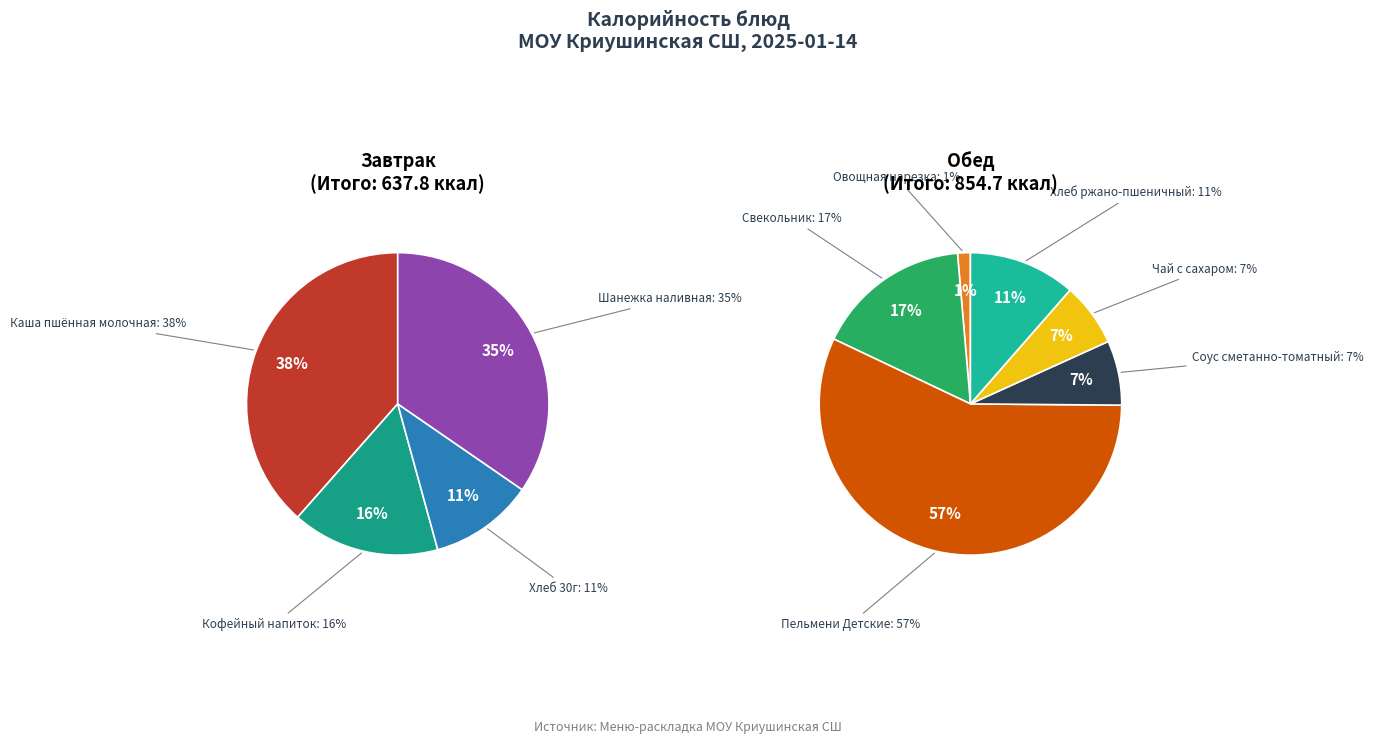

Between Пельмени Детские and Шанежка наливная, which is larger?

Пельмени Детские